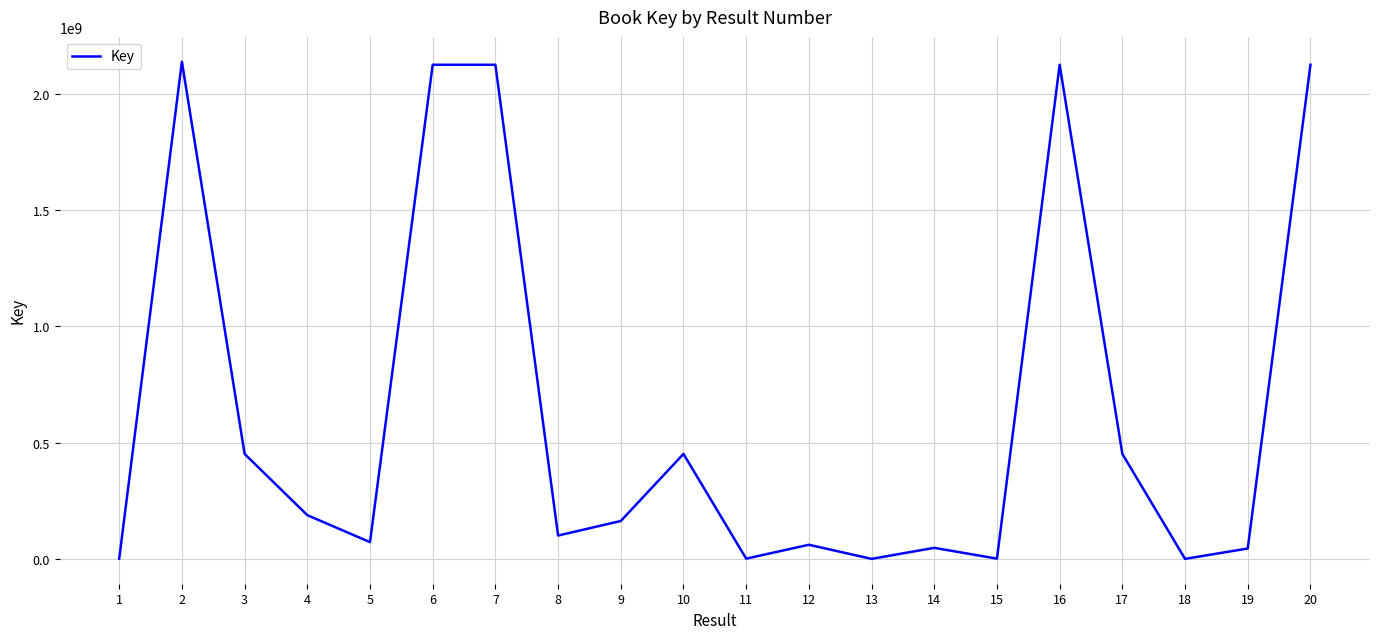

The value at 4 is 50913802. True or false?

False